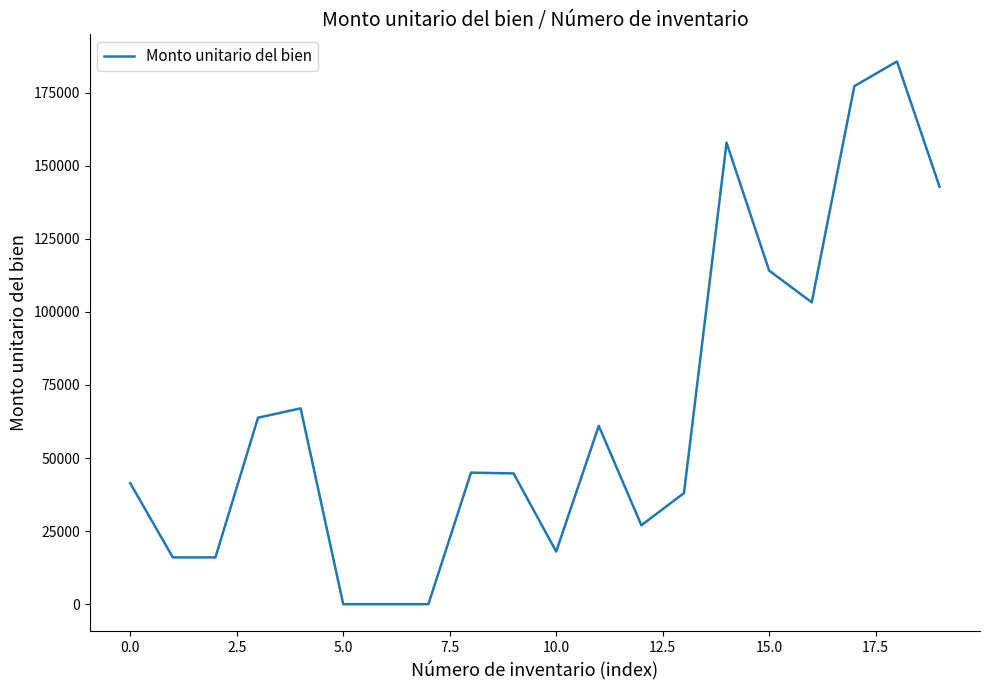

What is the difference between the maximum and minimum values?

185679